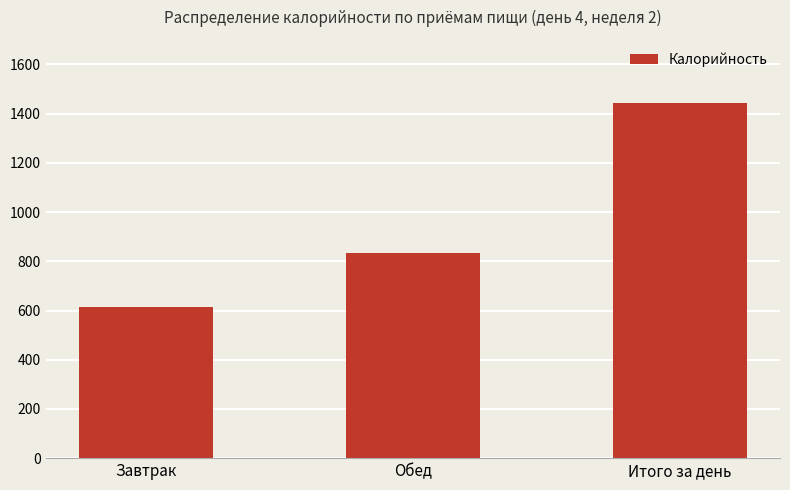

Which category has the lowest value across all series?

Завтрак